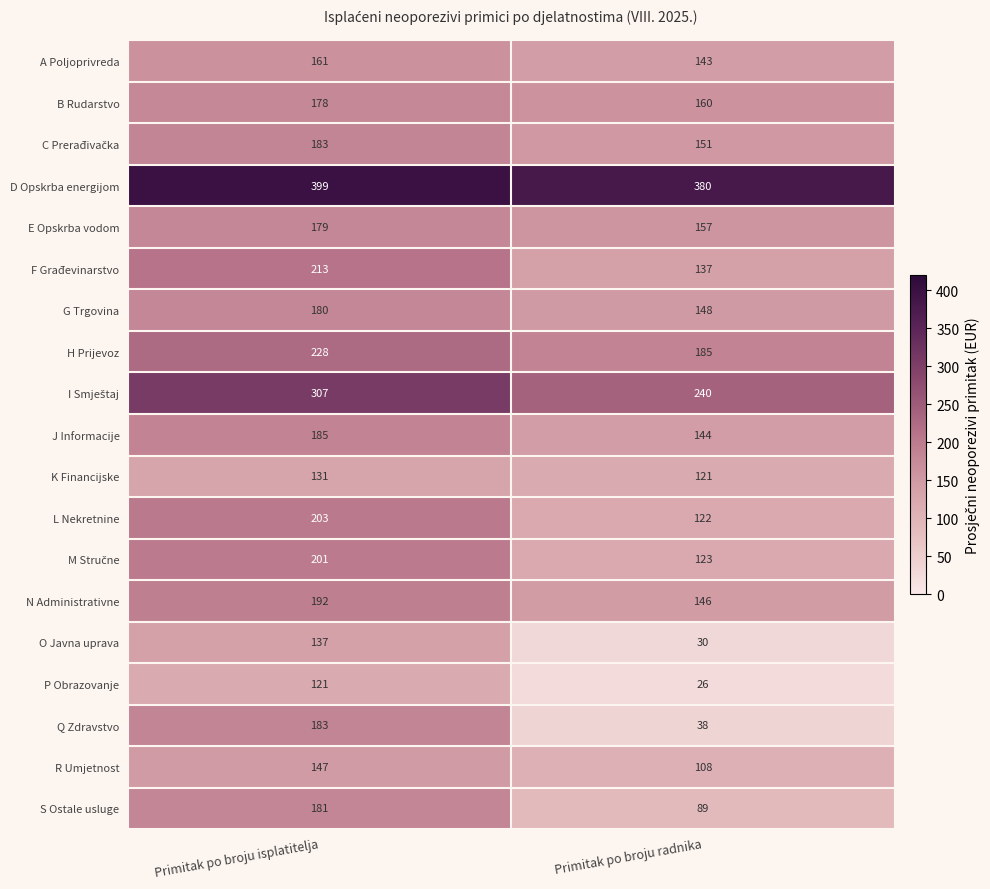

Which series changed the most between Primitak po broju isplatitelja and Primitak po broju radnika?

Q Zdravstvo